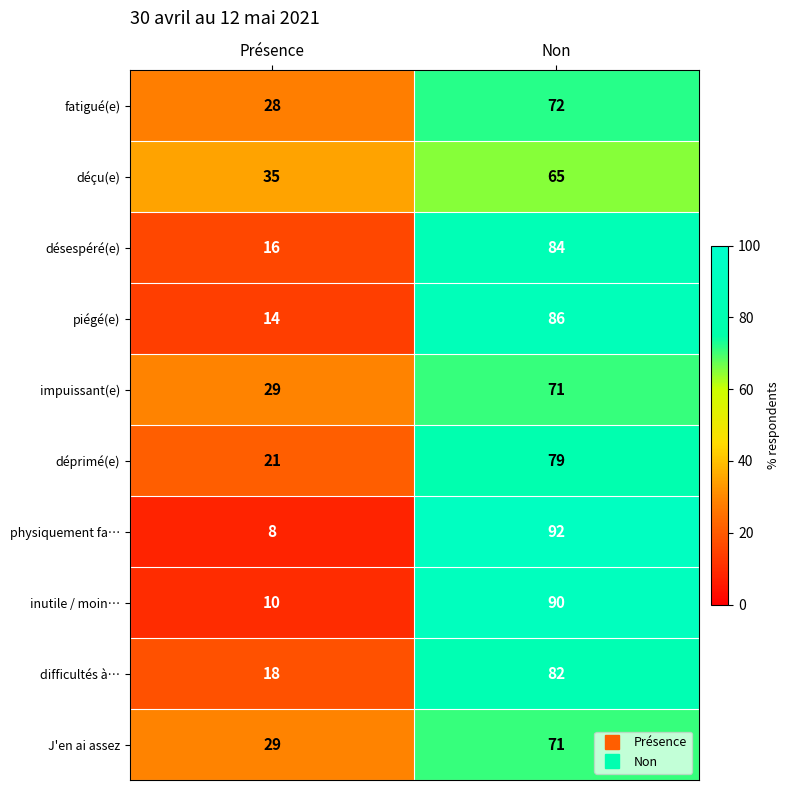

What is the sum of all inutile / moin… values?

100